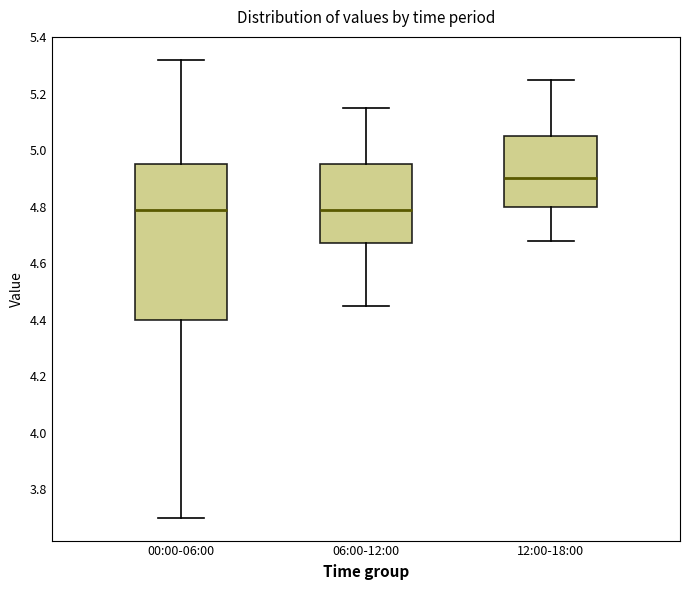

Reading left to right, transcribe this box plot: for each box, give where its median line is, the range the box spans, and where its two whiskers end, as read against the y-axis. The values are not printed on the chart, so give them approximately, as read against the axis.

00:00-06:00: median 4.80, box 4.40 to 4.96, whiskers 3.70 to 5.32
06:00-12:00: median 4.80, box 4.68 to 4.96, whiskers 4.46 to 5.16
12:00-18:00: median 4.90, box 4.80 to 5.06, whiskers 4.68 to 5.26